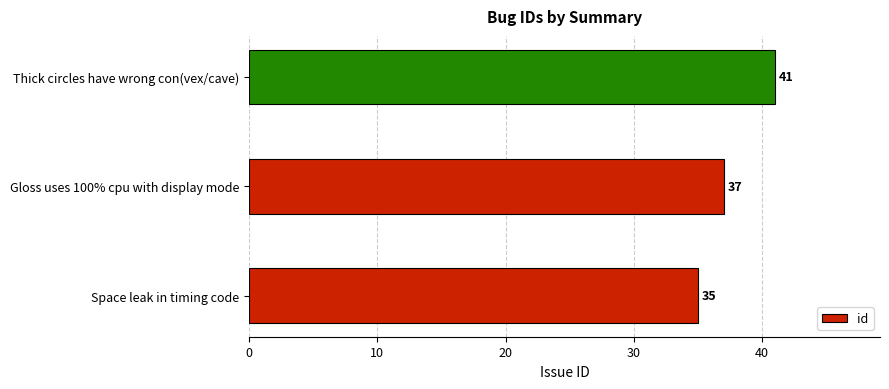

Count the number of categories in the chart.

3